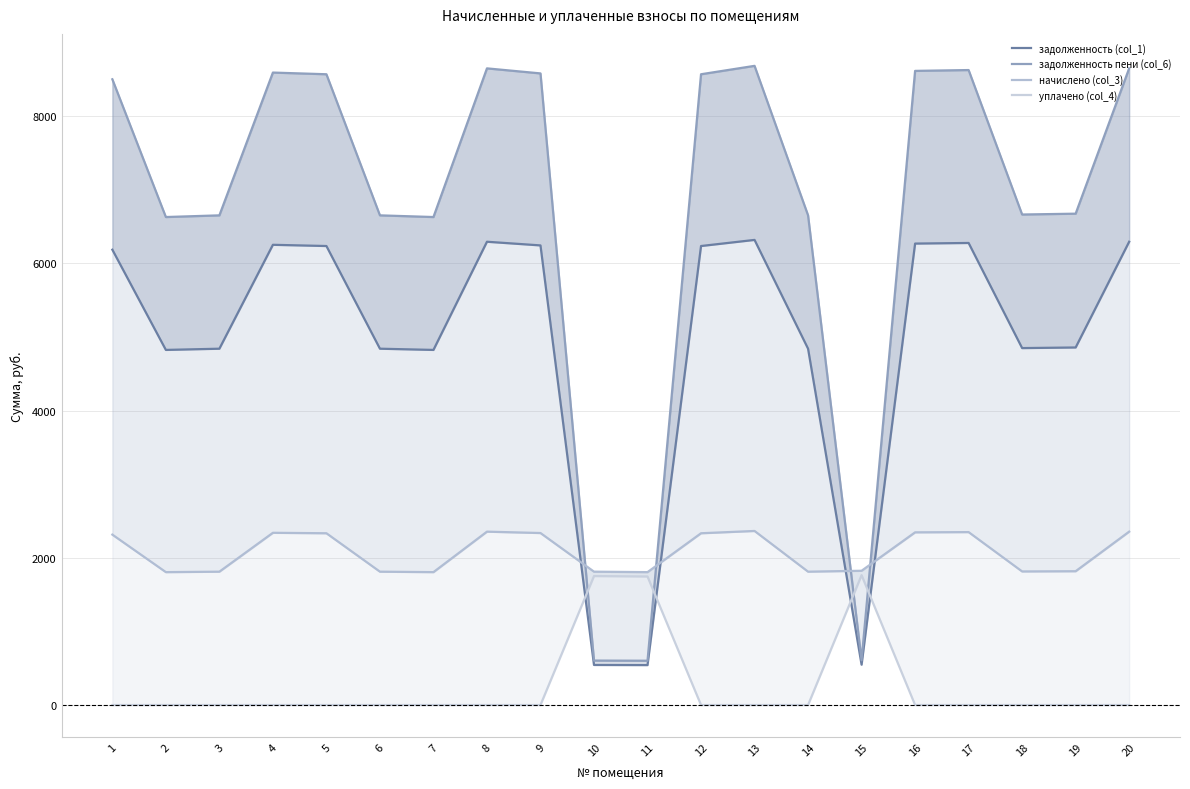

The value of начислено (col_3) at 19 is 2472.6. True or false?

False